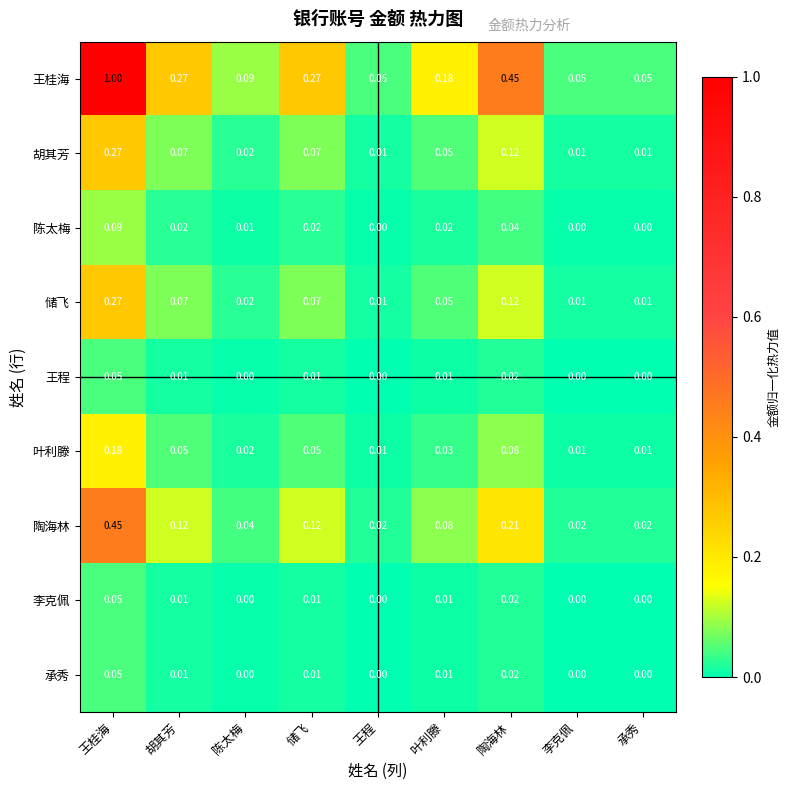

At which category is the sum across all series the highest?

王桂海